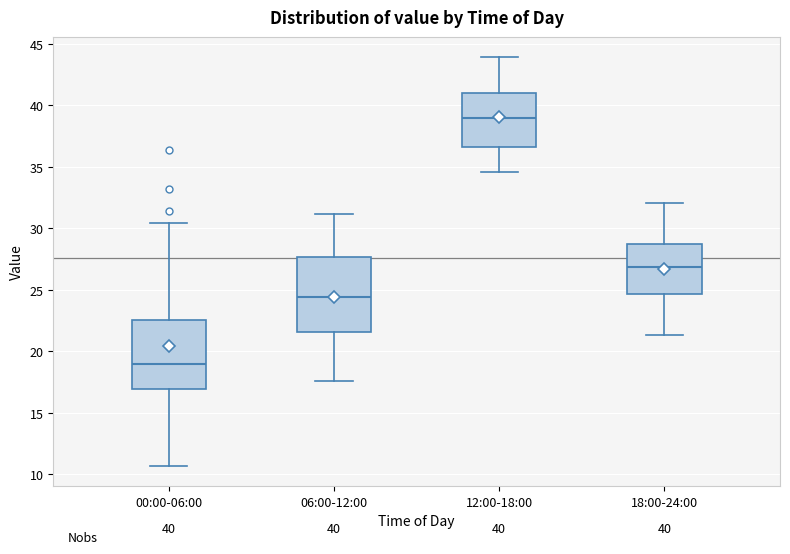

Which box's median line is the highest?

12:00-18:00